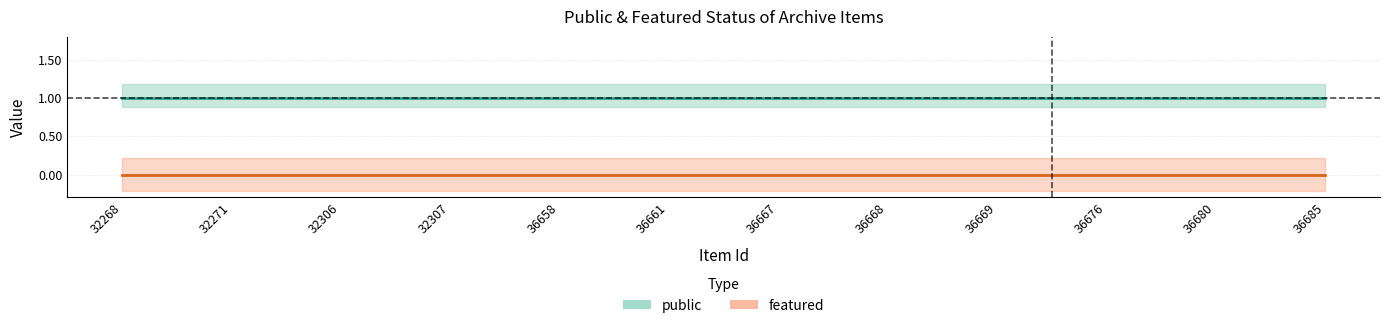

True or false: featured has more than 0 interior local peaks.

False